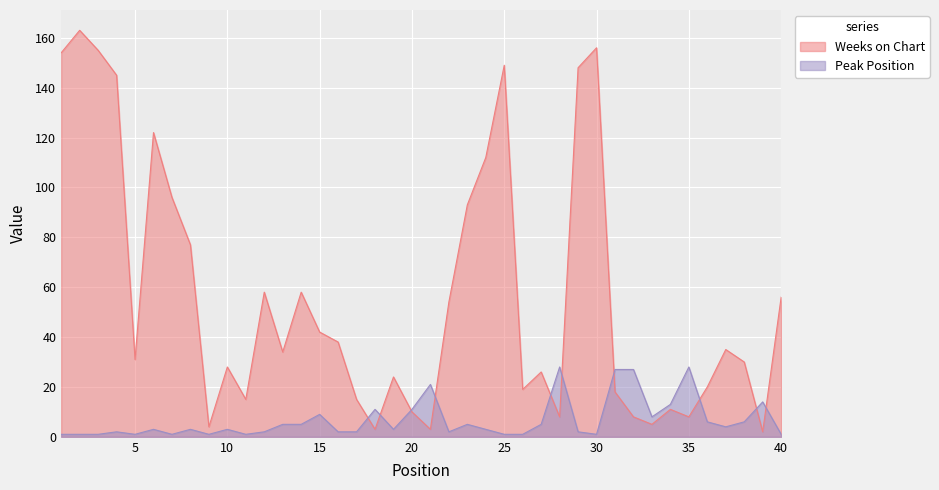

Between 40 and 26, which is larger?

40